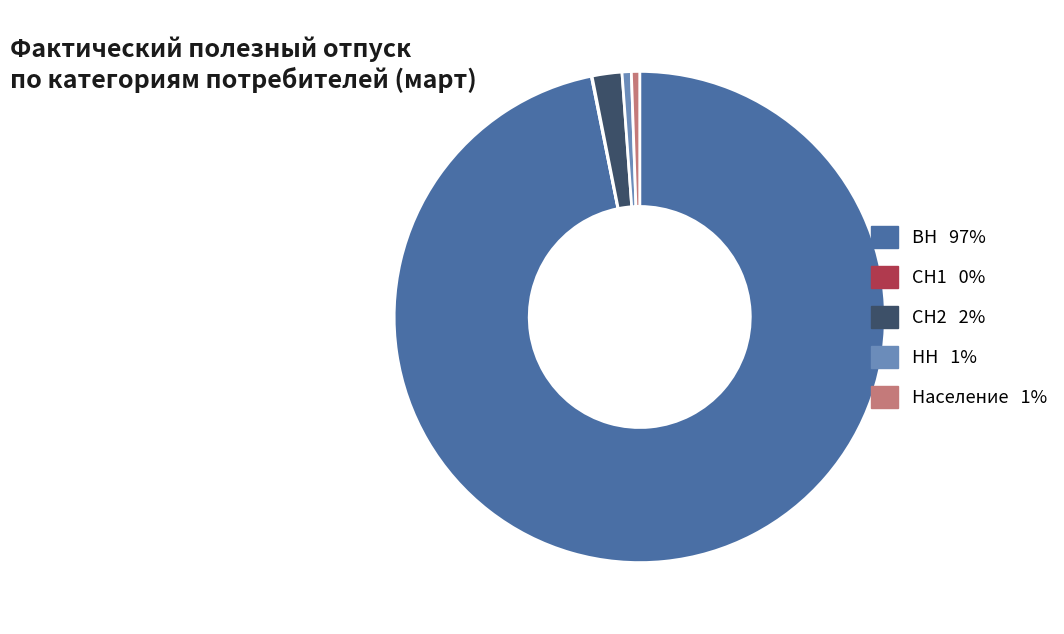

Approximately how many times larger is the value at СН2 2% compared to НН 1%?

3.2